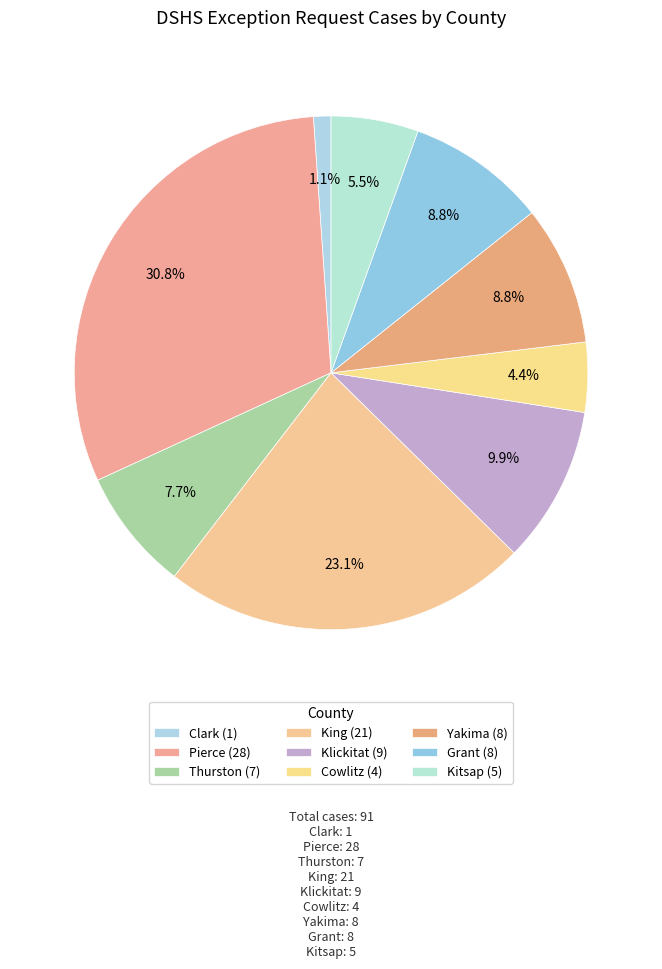

Rank the categories by value from lowest to highest.

Clark, Cowlitz, Kitsap, Thurston, Yakima, Grant, Klickitat, King, Pierce